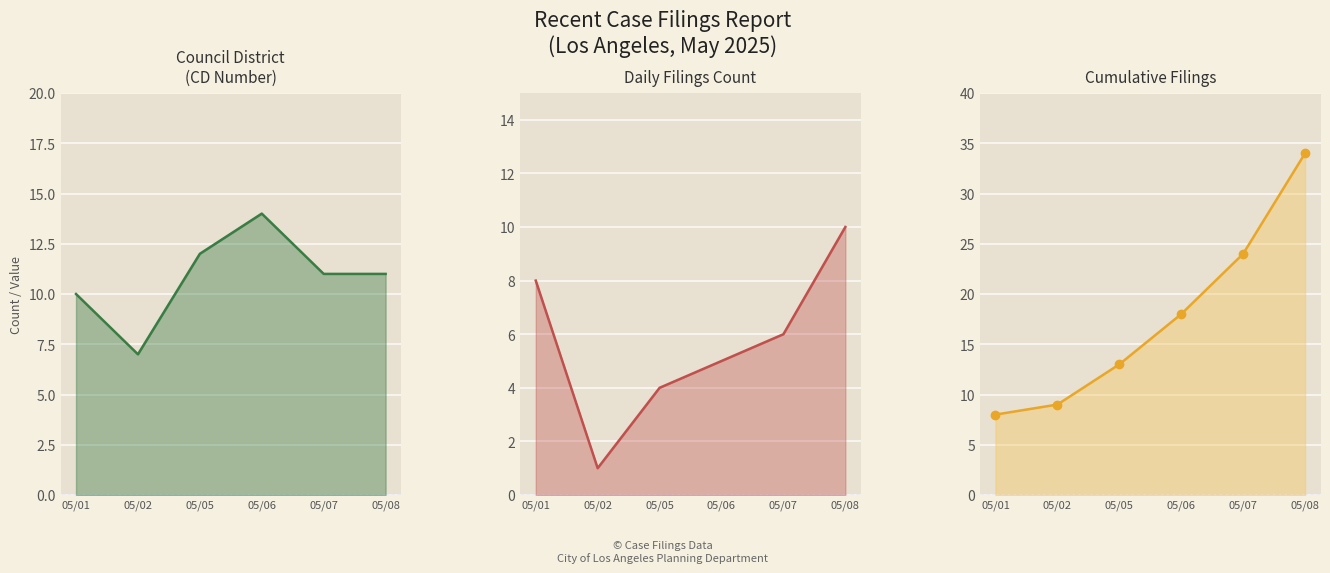

Which series has the widest spread of values?

Cumulative Filings